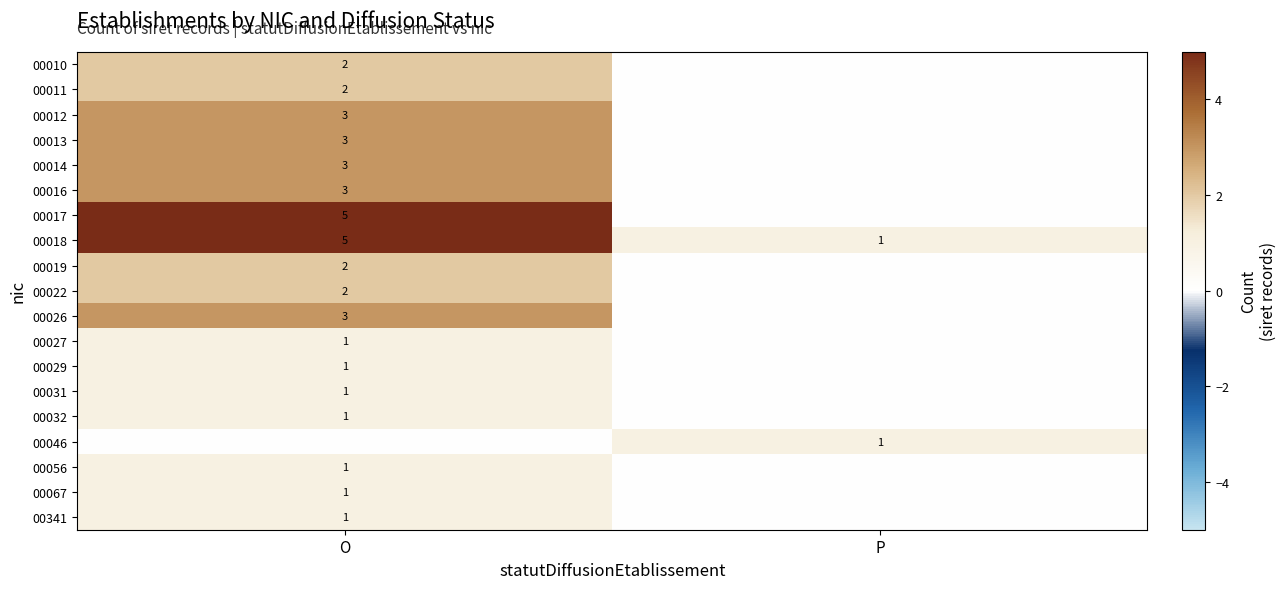

What is the total value across all series at P?

2